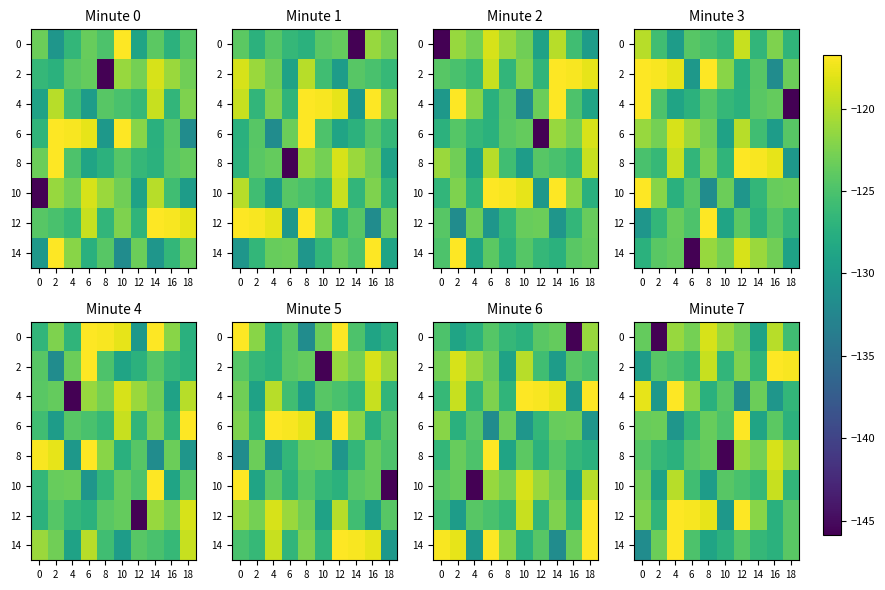

Read the 12 value at 18.

-124.4